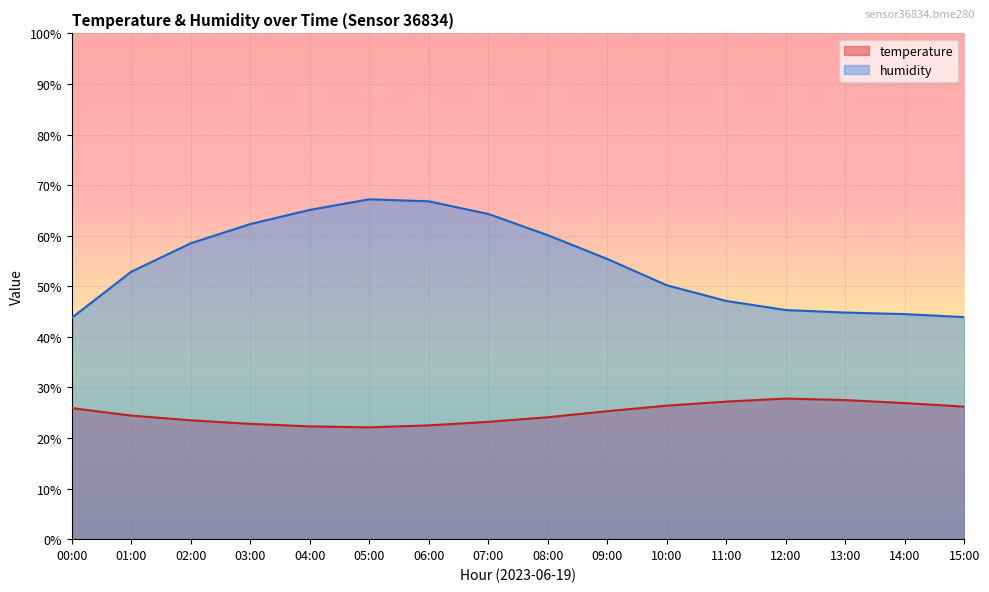

Rank the categories by humidity value from lowest to highest.

00:00, 15:00, 14:00, 13:00, 12:00, 11:00, 10:00, 01:00, 09:00, 02:00, 08:00, 03:00, 07:00, 04:00, 06:00, 05:00